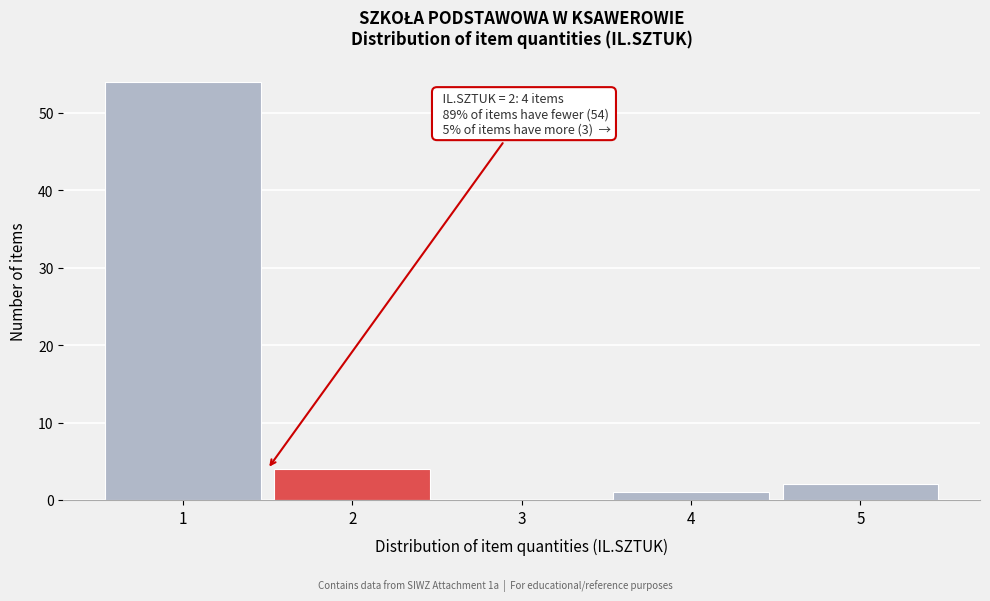

Over which range of the x-axis is the bar tallest?

0.5 to 1.5